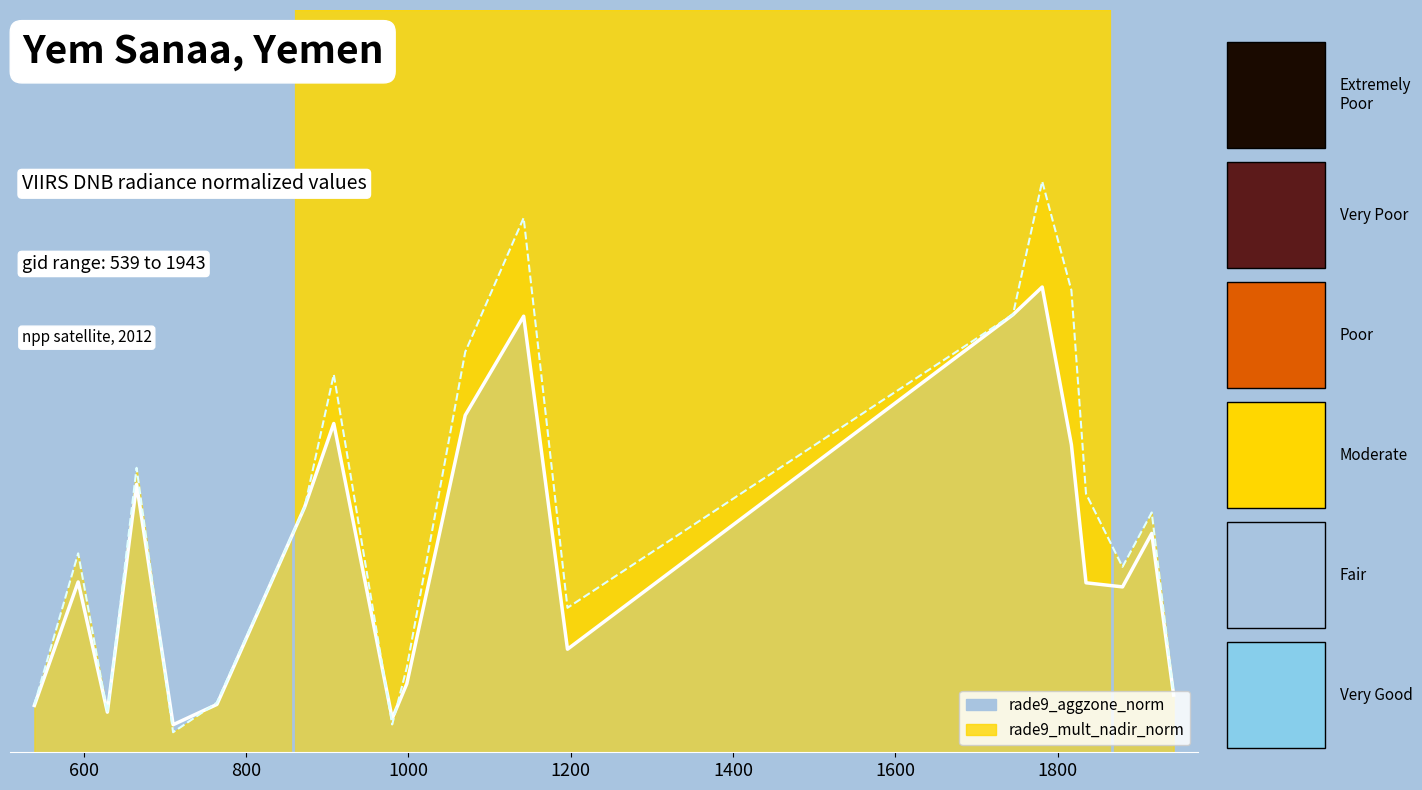

How many values in the rade9_aggzone_norm series are below 1?

8